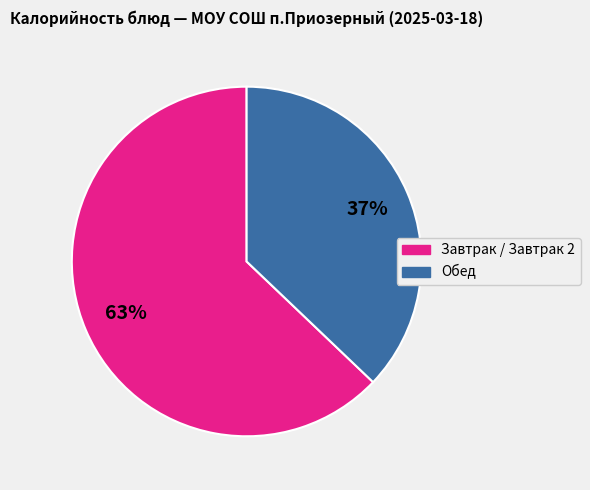

Is it true that Завтрак / Завтрак 2 is 63% of the pie?

True